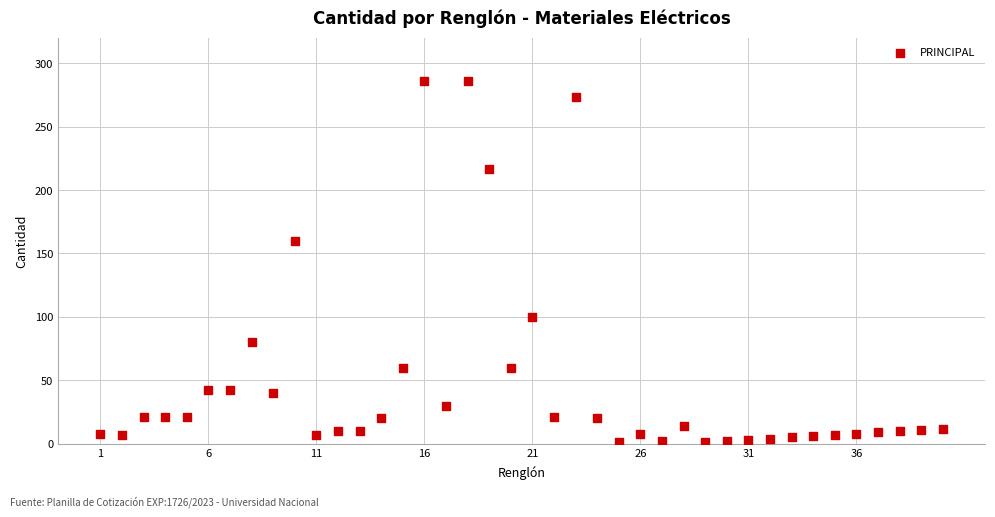

What is the range of Y values (max minus min)?

285